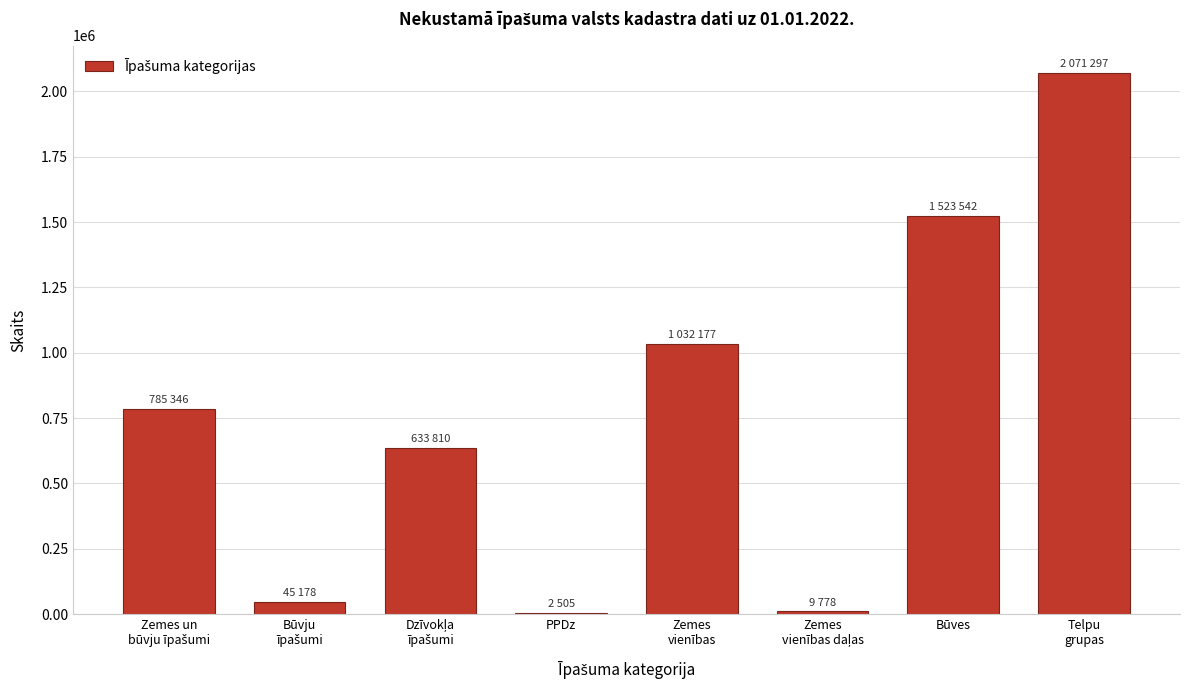

What is the sum of all values?

6103633